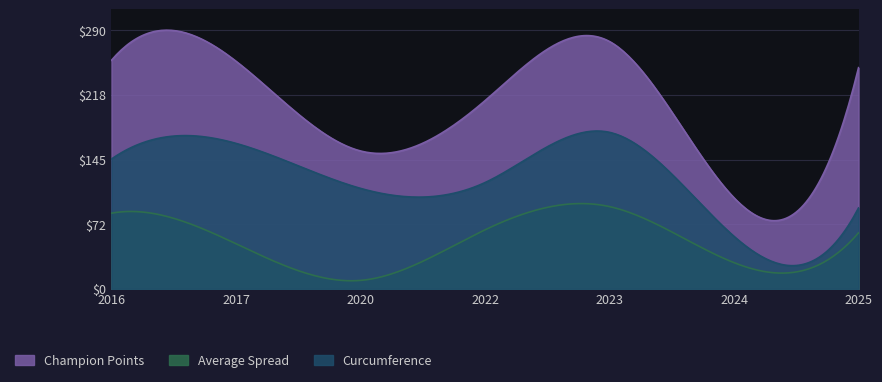

Reading right to left, what are all the values shown in this chart?

Champion Points: 248.8	102.4	278.1	211.6	155.1	256.0	257.0
Average Spread: 63.0	29.4	92.5	66.3	9.5	50.8	85.1
Curcumference: 91.0	59.0	176.0	119.5	113.0	163.6	146.0